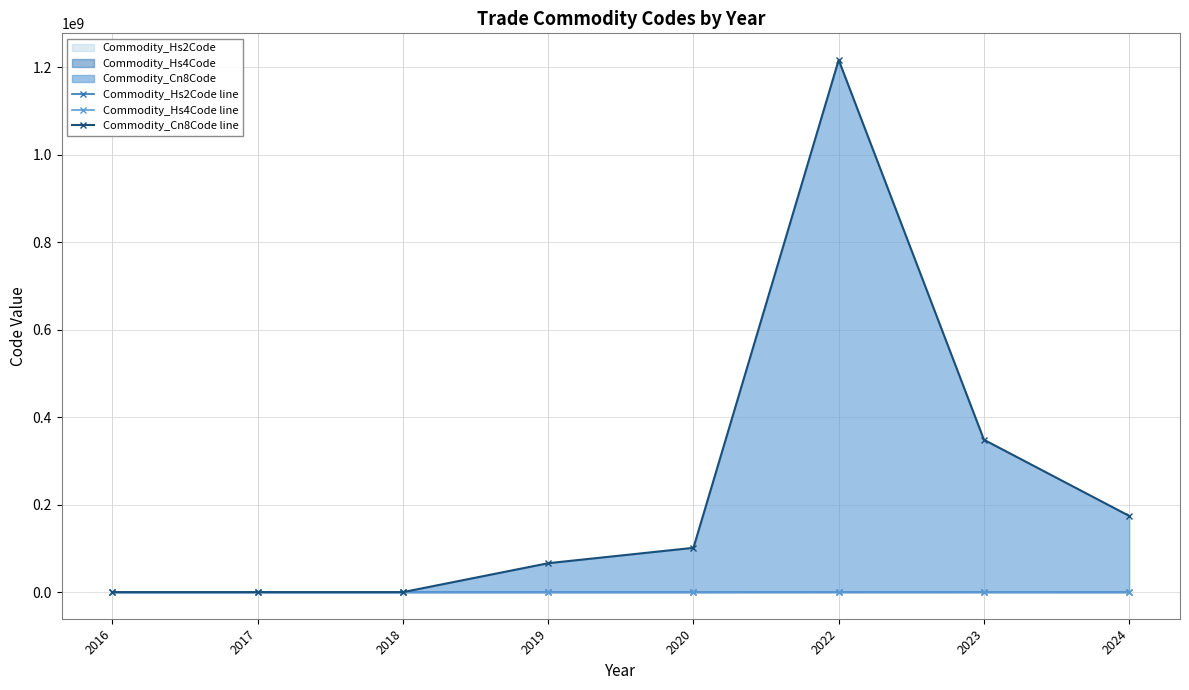

At how many categories does at least one series exceed 84212596?

4